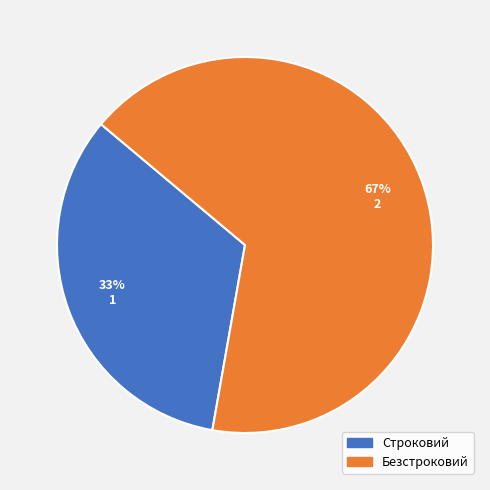

Is there a majority slice in this chart?

Yes